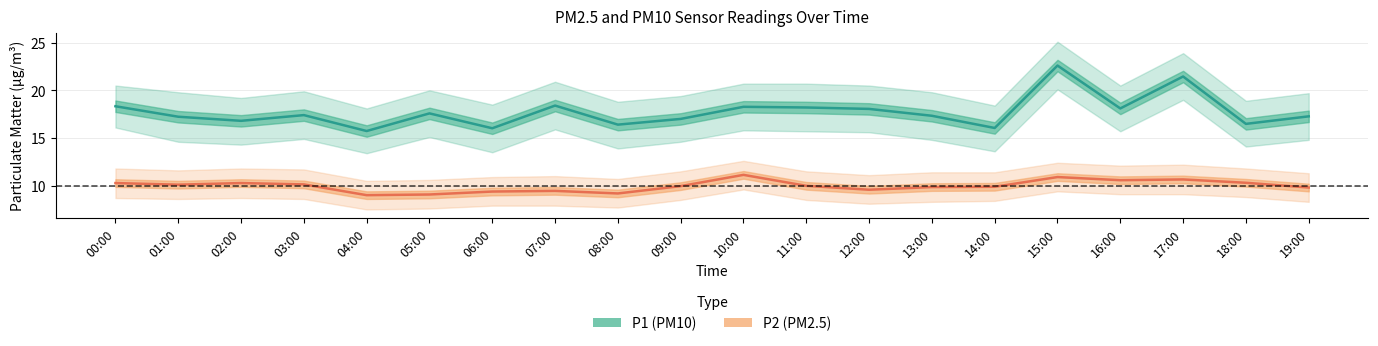

Is it true that P2 equals 18.3 at 02:00?

False